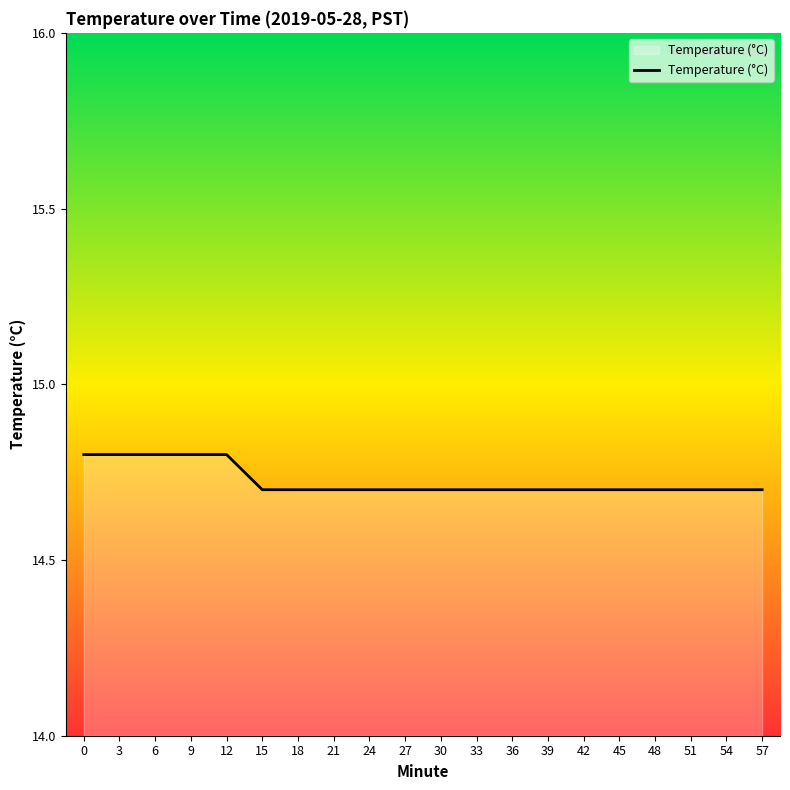

What is the ratio of the value at 24 to the value at 21?

1.0